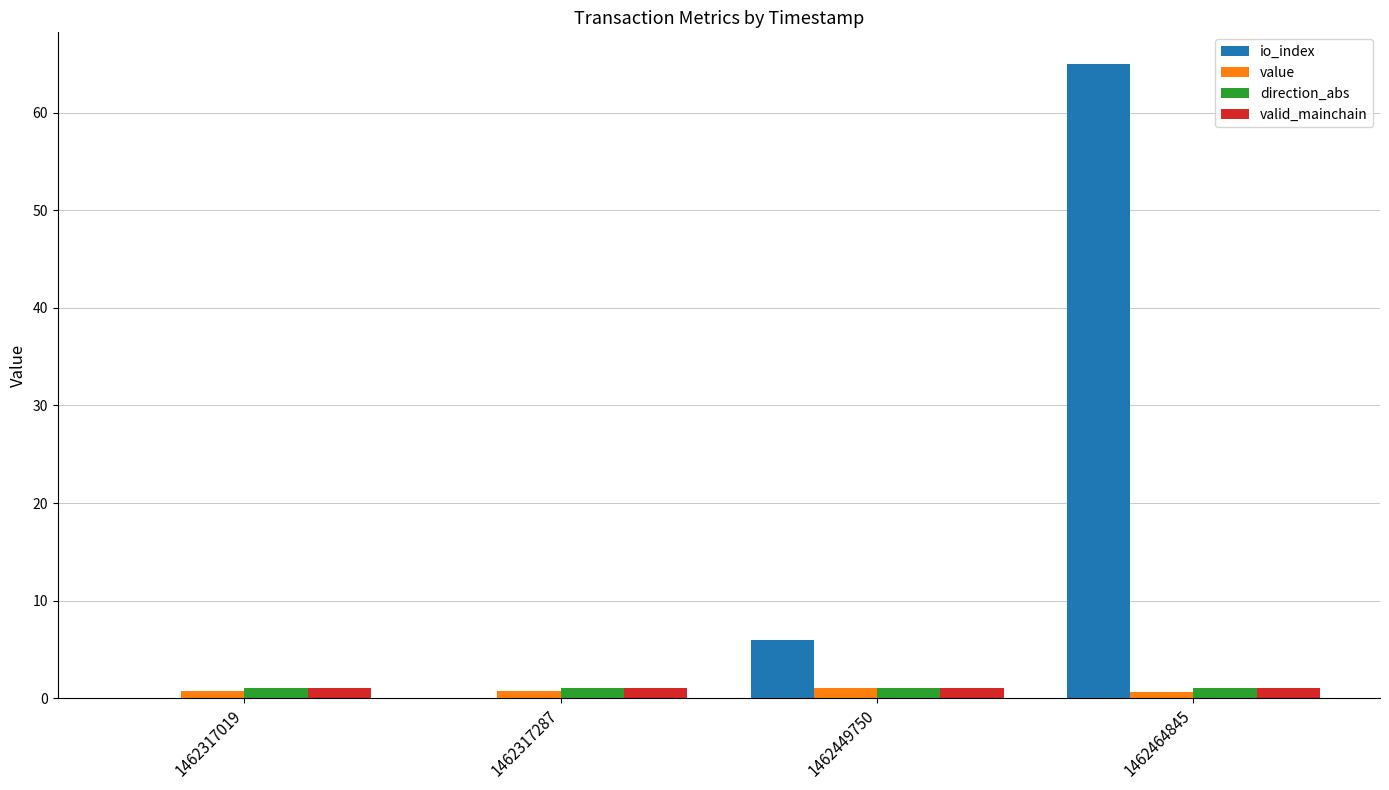

Is it true that direction_abs equals 1.0 at 1462317287?

True